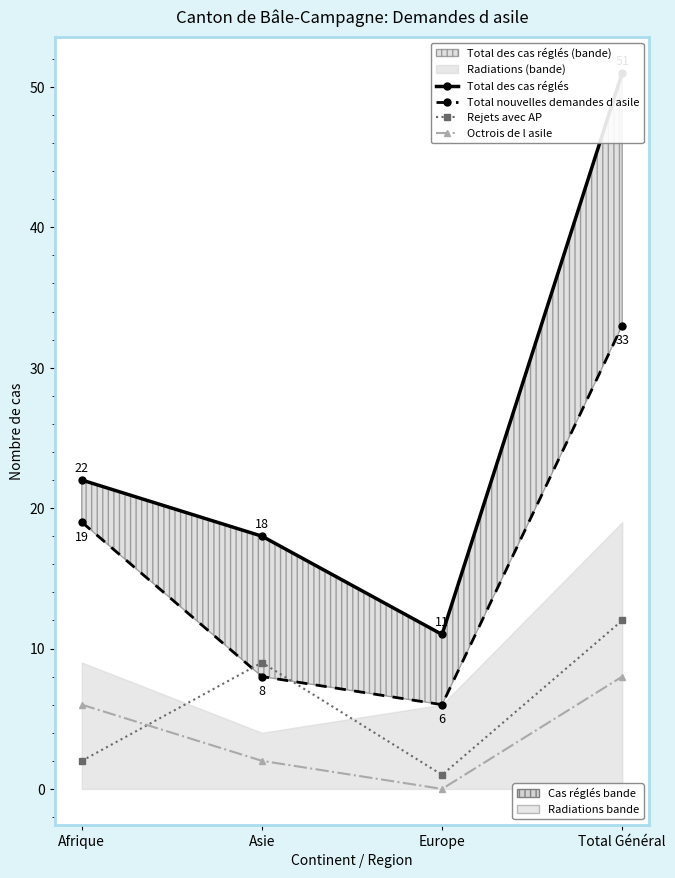

What is the label of the 2nd point from the left?

Asie